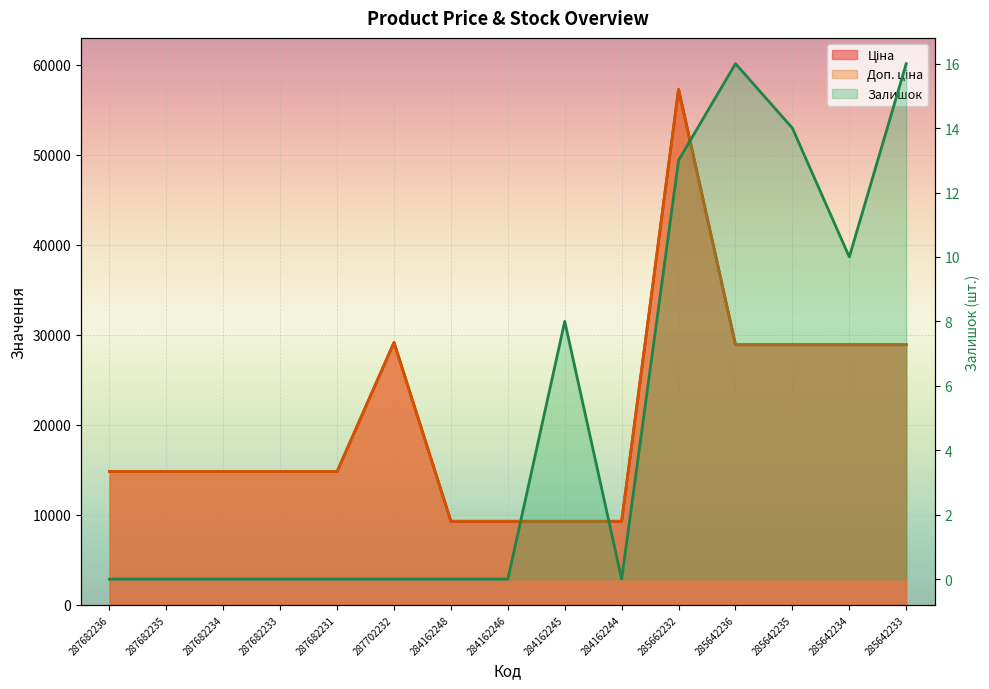

List the series in order of their peak value, highest first.

Ціна, Доп. ціна, Залишок